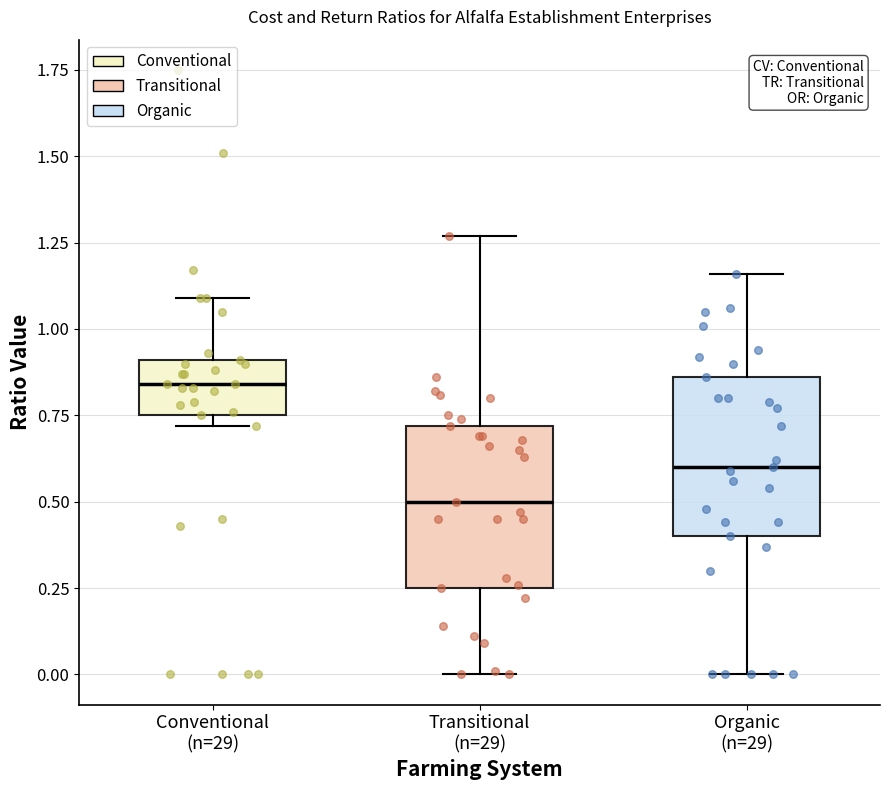

Where is the upper edge of the box for Conventional (n=29) on the y-axis? The values are not printed on the chart, so give them approximately, as read against the axis.

0.90